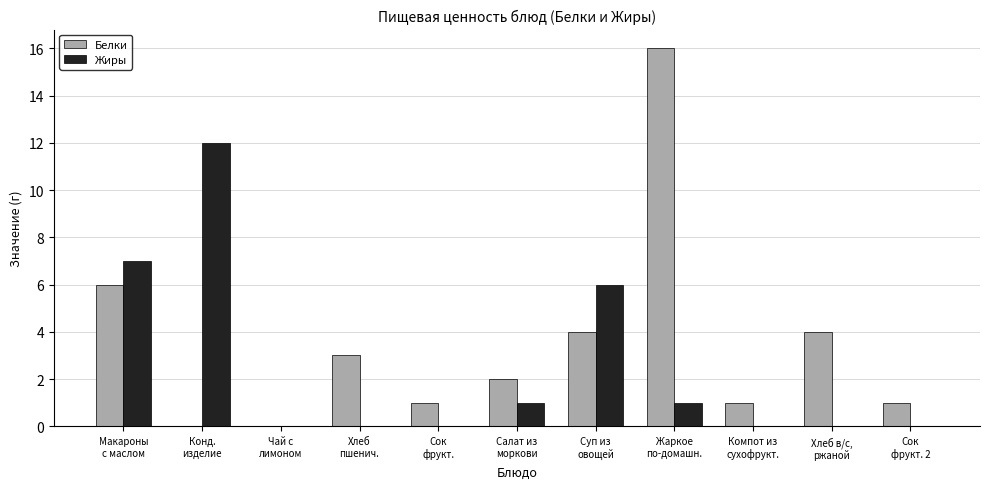

What is the maximum value for Жиры?

12